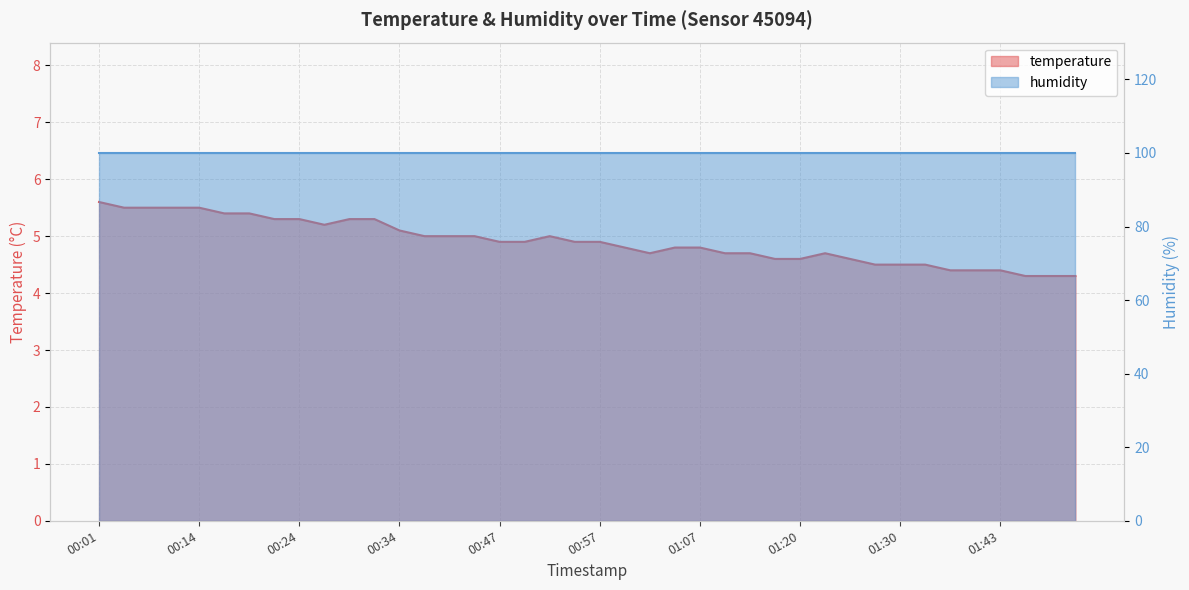

True or false: the data shows 2.0 at 01:50.

False